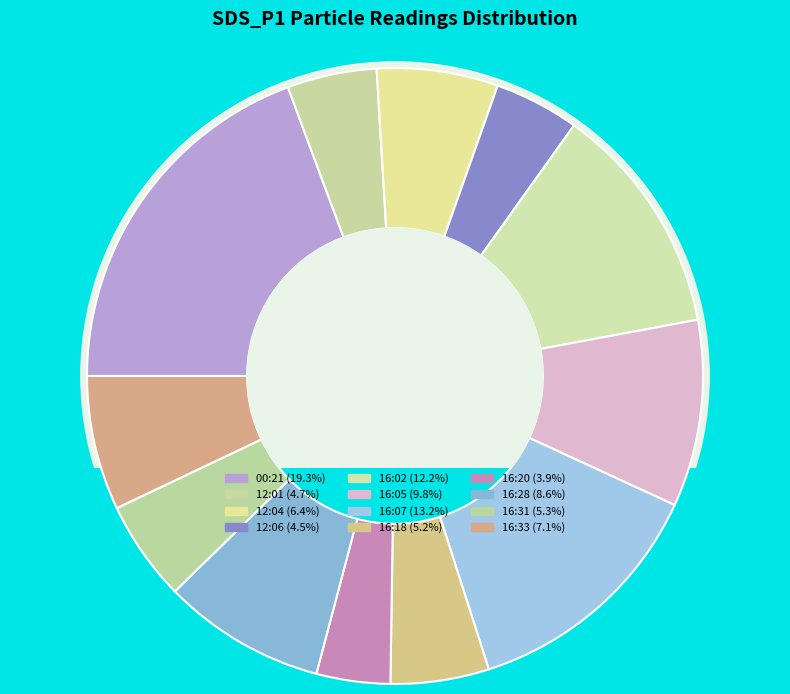

Rank the categories by value from lowest to highest.

16:20, 12:06, 12:01, 16:18, 16:31, 12:04, 16:33, 16:28, 16:05, 16:02, 16:07, 00:21